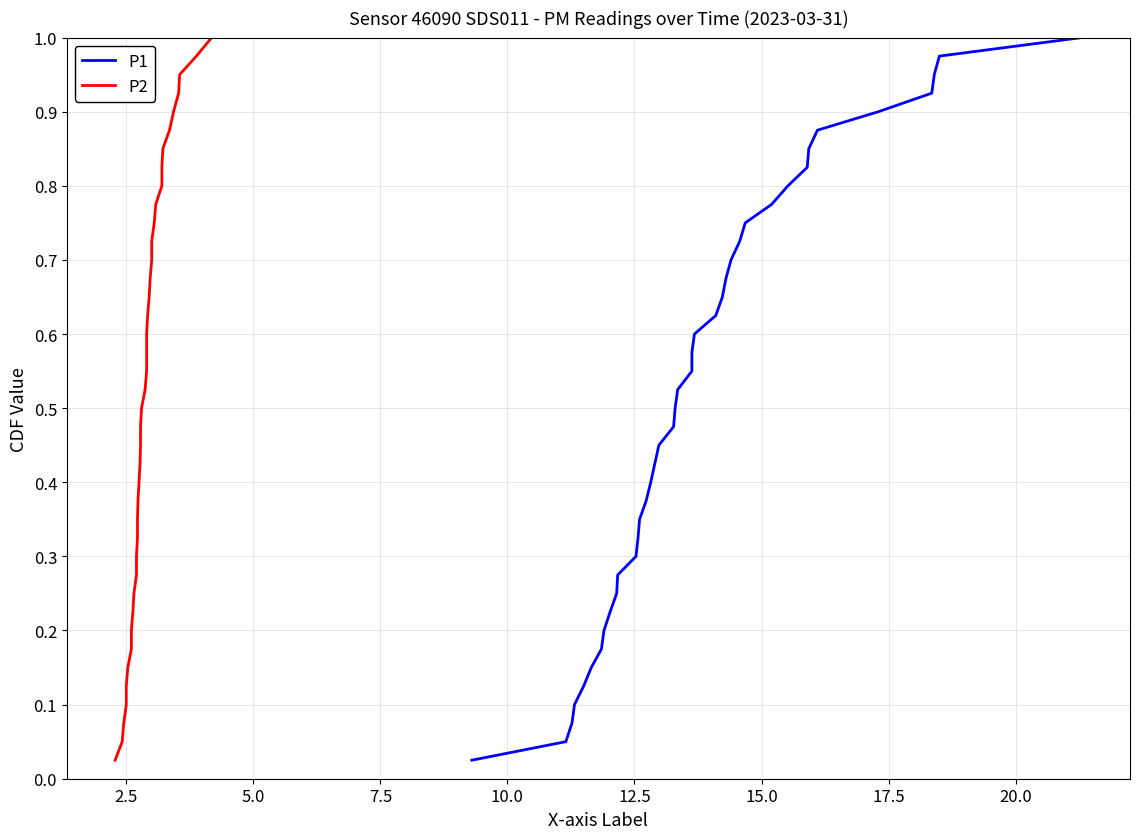

True or false: P1 and P2 intersect in this chart.

False